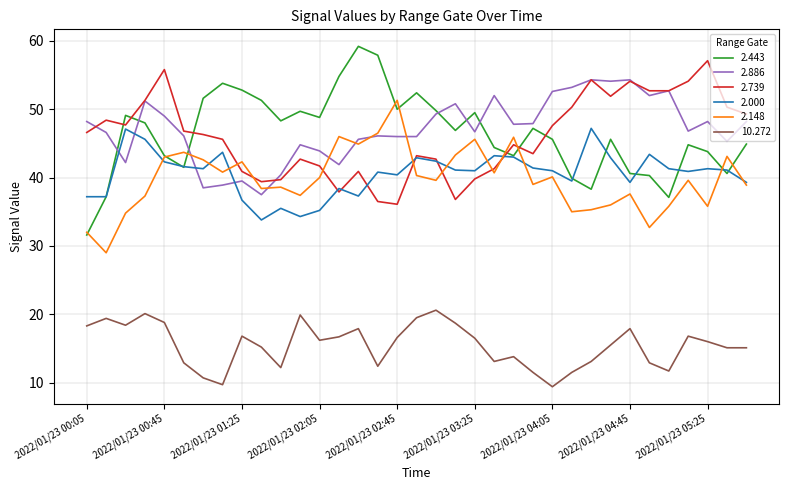

What is the sum of all 10.272 values?

540.9